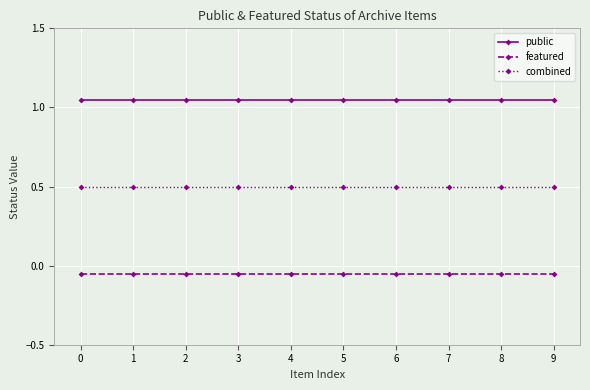

What is the sum of all public values?

10.5